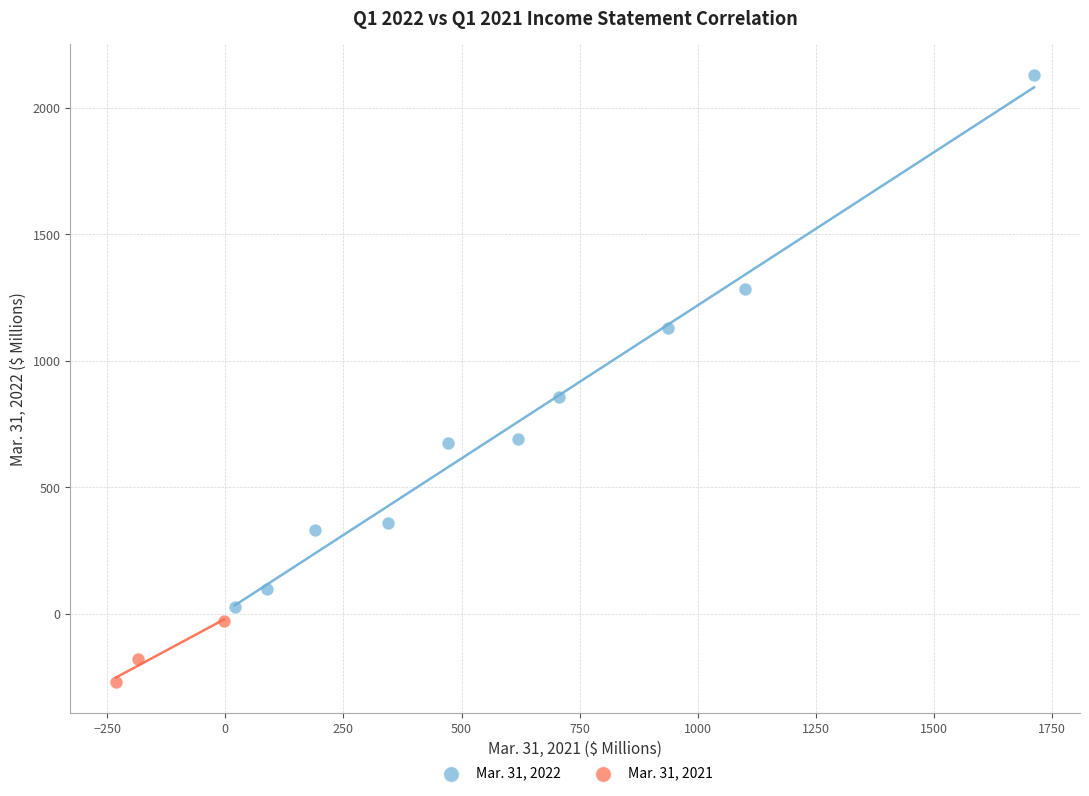

Which series contains the highest Y value?

Mar. 31, 2022